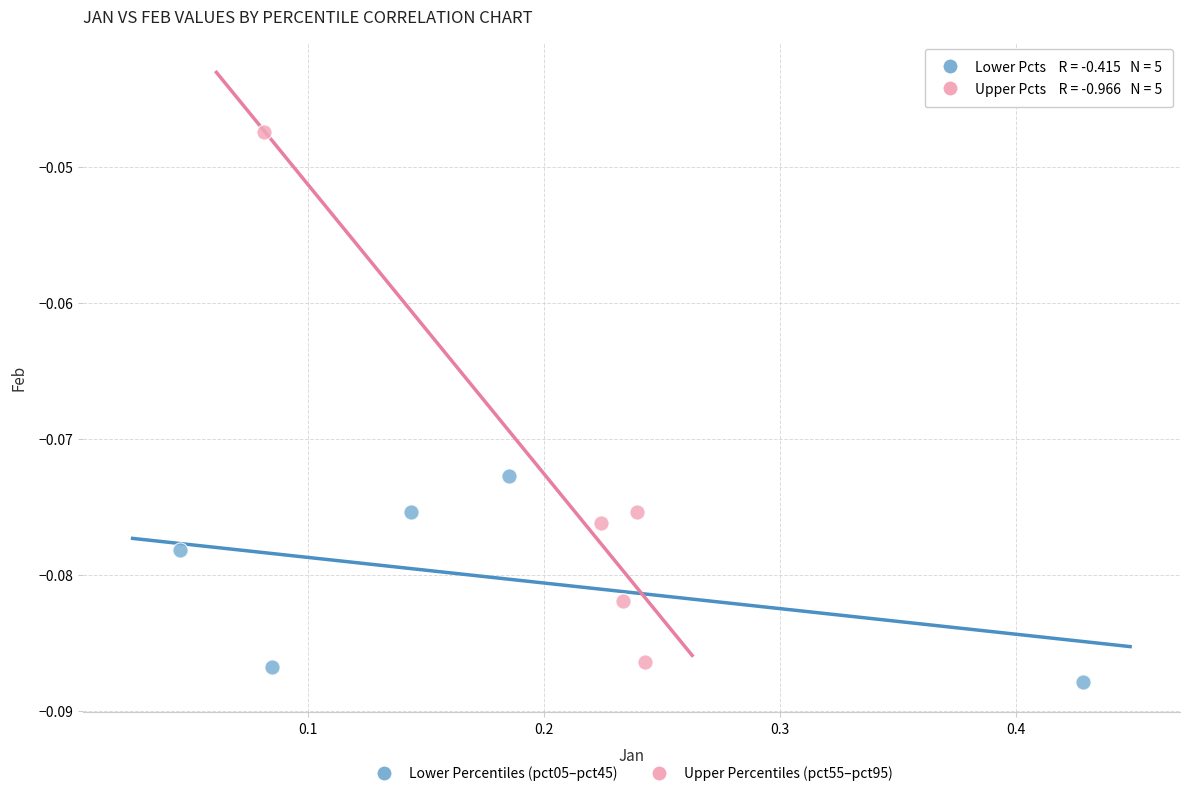

Which series has the widest spread of Y values?

Upper Percentiles (pct55–pct95)